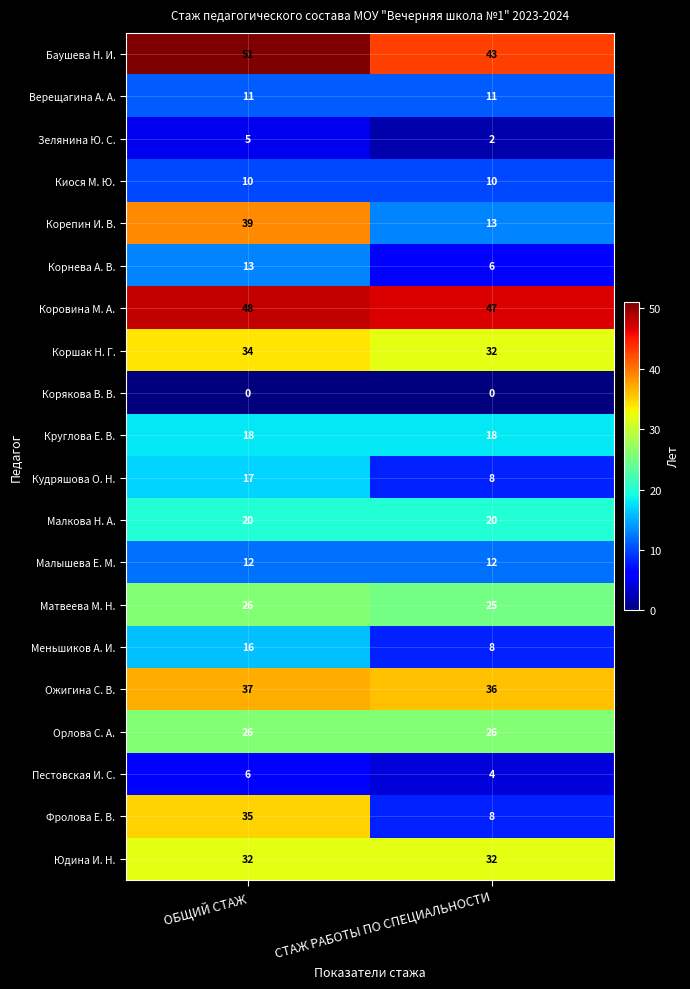

What is the lowest value of the Верещагина А. А. series?

11